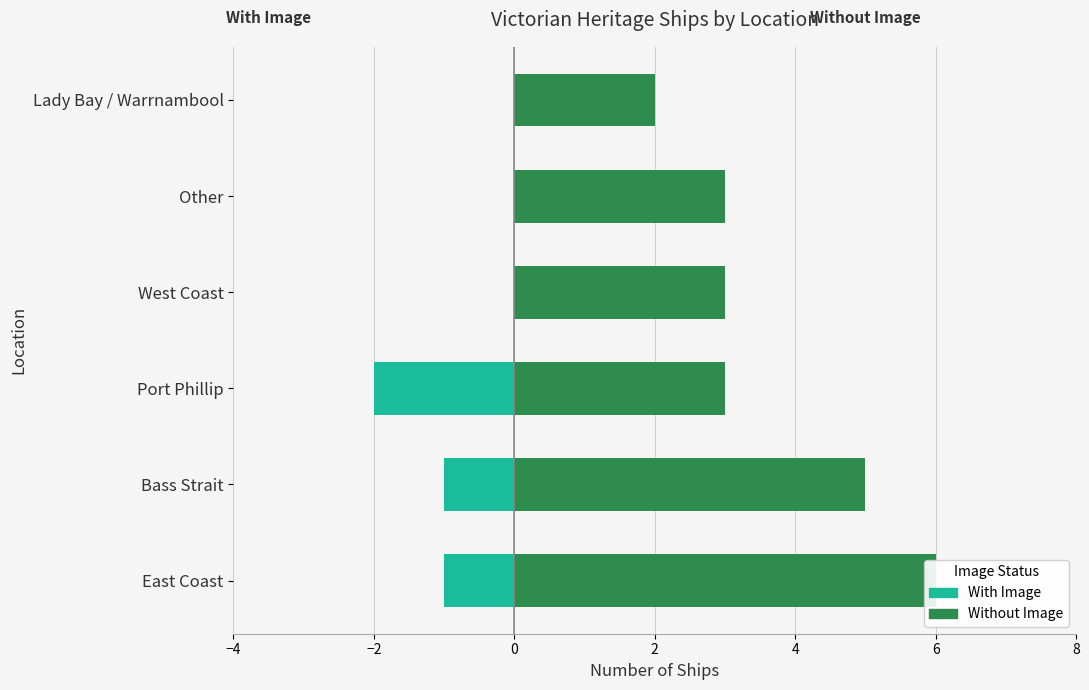

At Port Phillip, list the series in order from smallest to largest.

With Image, Without Image